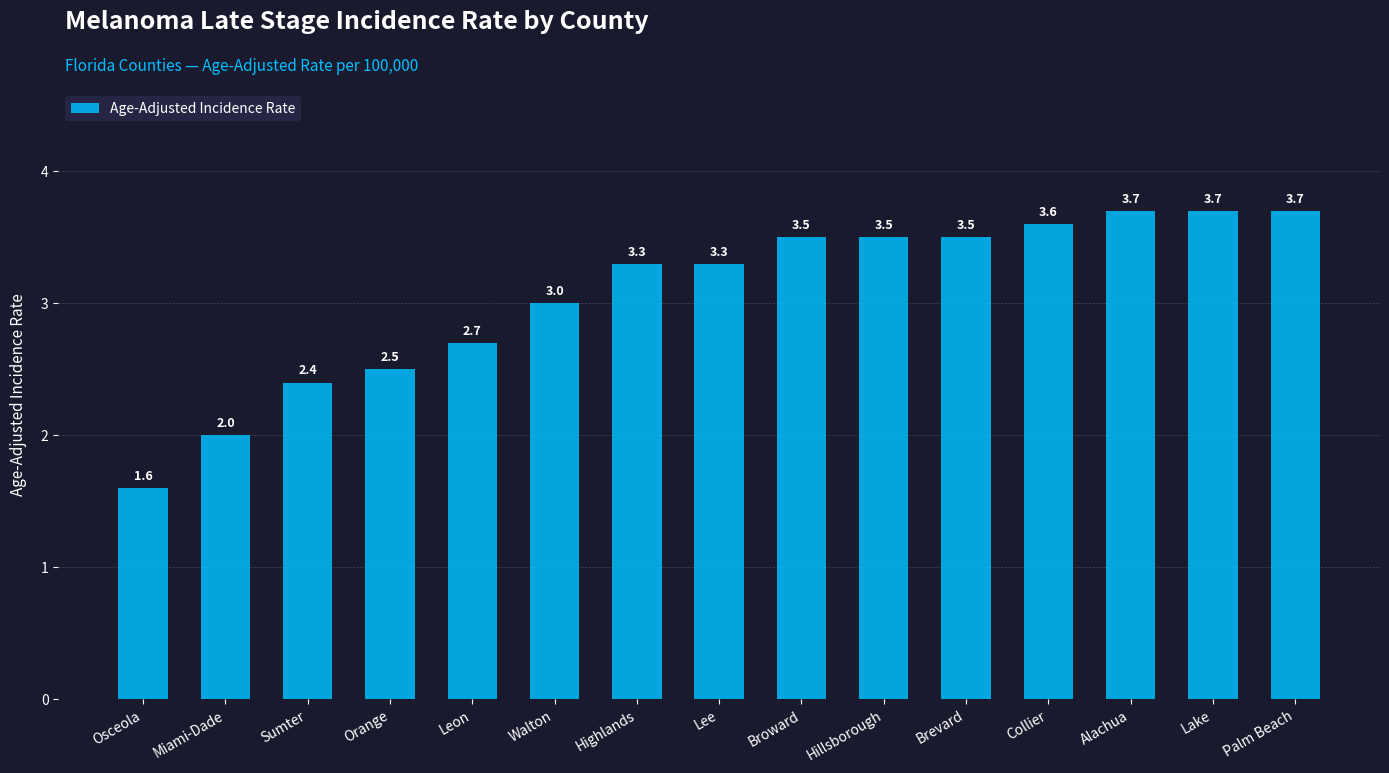

The value at Highlands is 3.3. True or false?

True